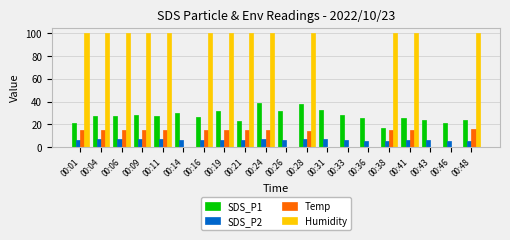

Between 00:04 and 00:24, which series saw the biggest shift?

SDS_P1